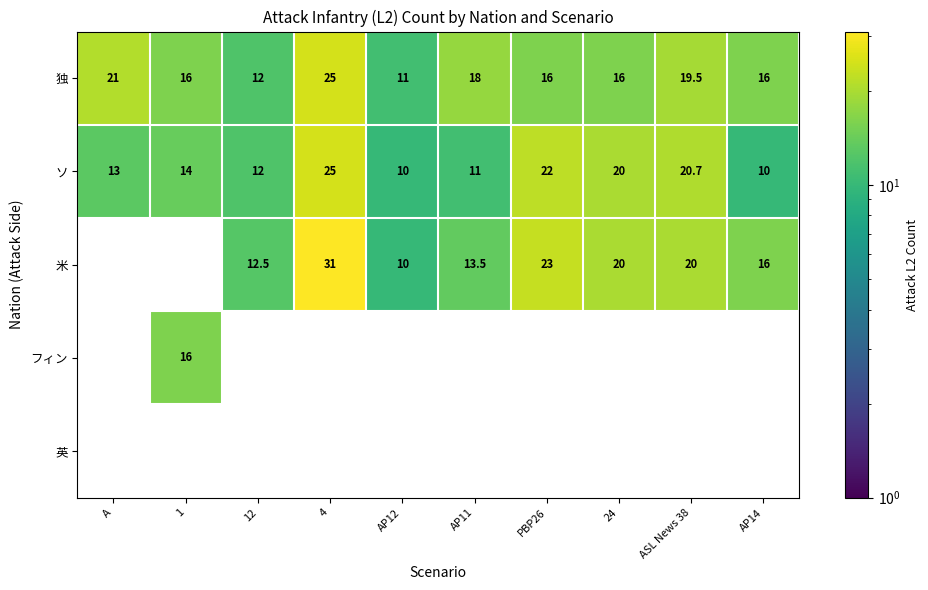

At which category does the chart reach its minimum across all series?

AP12